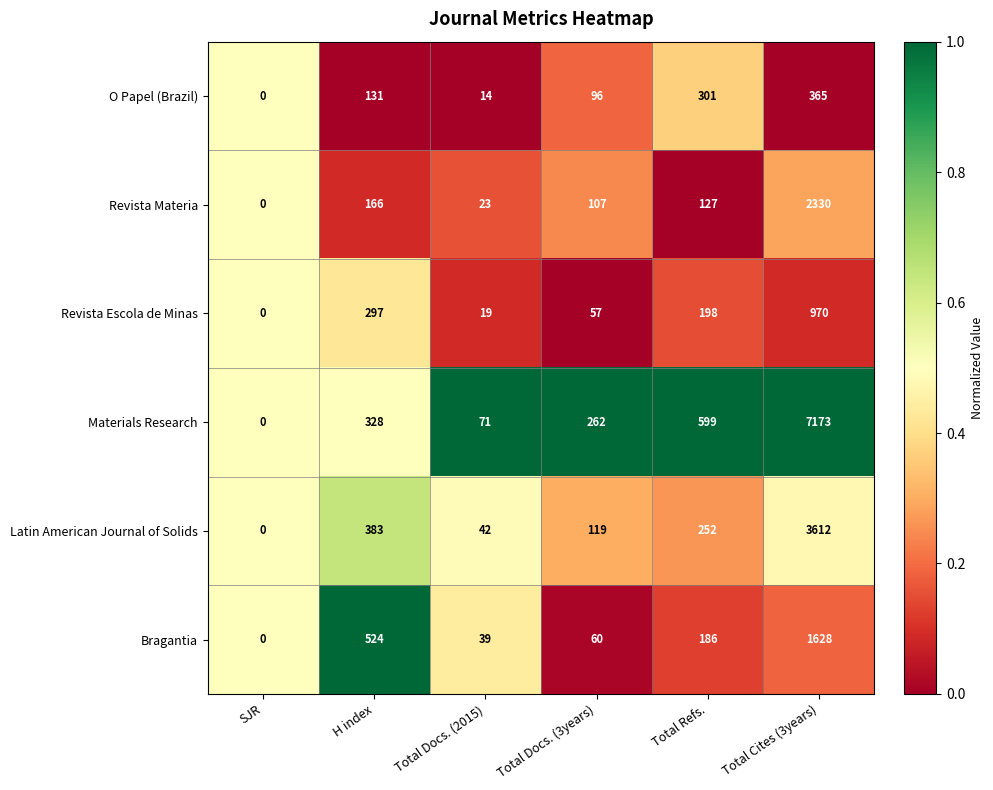

What is the difference between the maximum and minimum values in the Revista Materia series?

2330